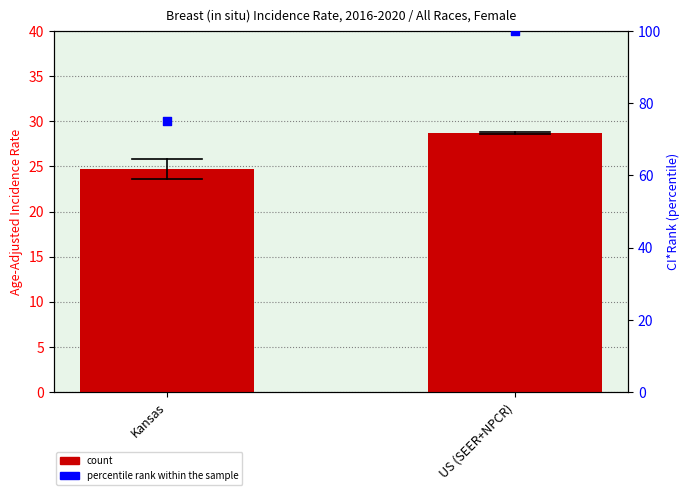

Which series reaches the maximum Y coordinate?

percentile rank within the sample